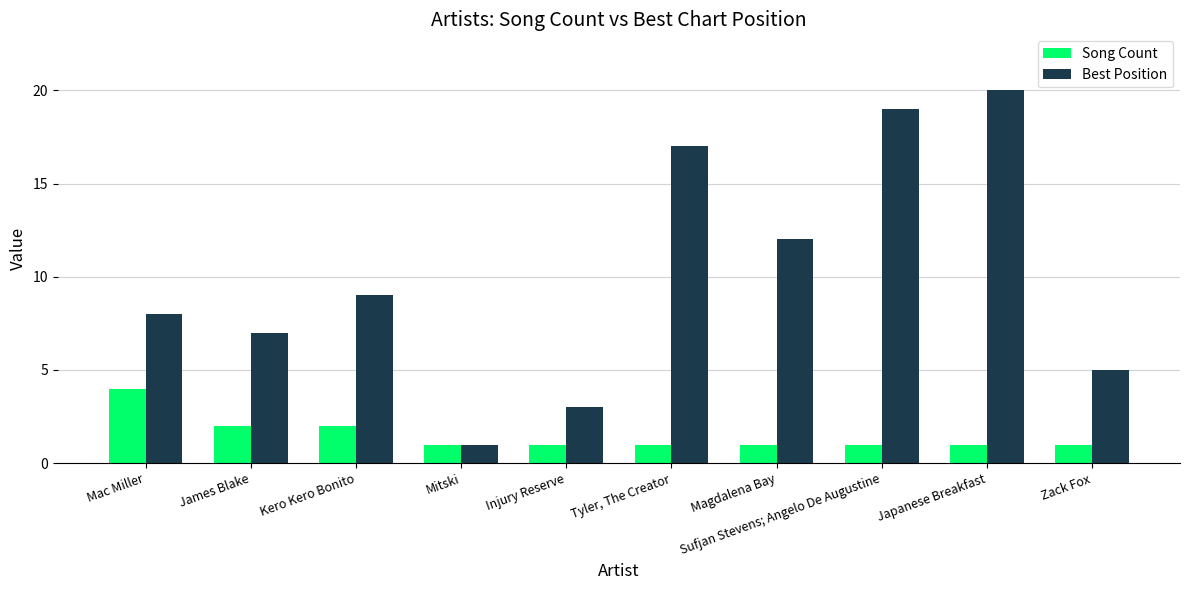

Reading left to right, list all the values displayed in this chart.

Song Count: Mac Miller=4	James Blake=2	Kero Kero Bonito=2	Mitski=1	Injury Reserve=1	Tyler, The Creator=1	Magdalena Bay=1	Sufjan Stevens; Angelo De Augustine=1	Japanese Breakfast=1	Zack Fox=1
Best Position: Mac Miller=8	James Blake=7	Kero Kero Bonito=9	Mitski=1	Injury Reserve=3	Tyler, The Creator=17	Magdalena Bay=12	Sufjan Stevens; Angelo De Augustine=19	Japanese Breakfast=20	Zack Fox=5